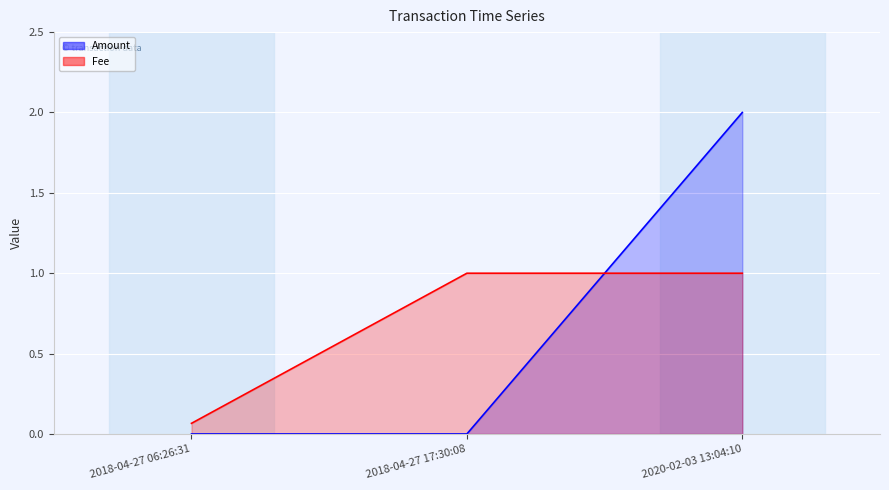

Rank the categories by Fee value from highest to lowest.

2018-04-27 17:30:08, 2020-02-03 13:04:10, 2018-04-27 06:26:31